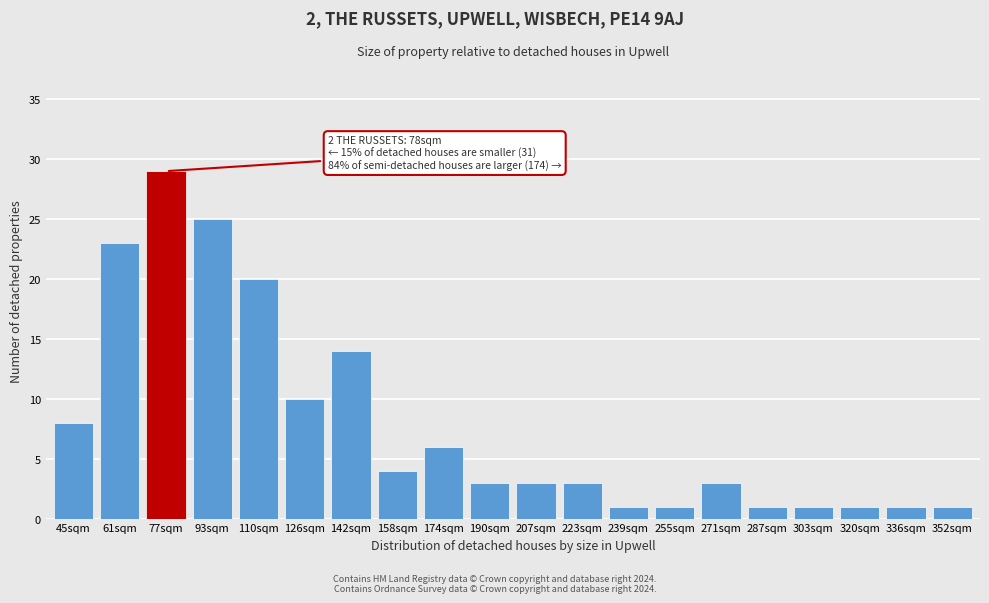

Reading left to right, what are all the values shown in this chart?

45sqm=8	61sqm=23	77sqm=29	93sqm=25	110sqm=20	126sqm=10	142sqm=14	158sqm=4	174sqm=6	190sqm=3	207sqm=3	223sqm=3	239sqm=1	255sqm=1	271sqm=3	287sqm=1	303sqm=1	320sqm=1	336sqm=1	352sqm=1